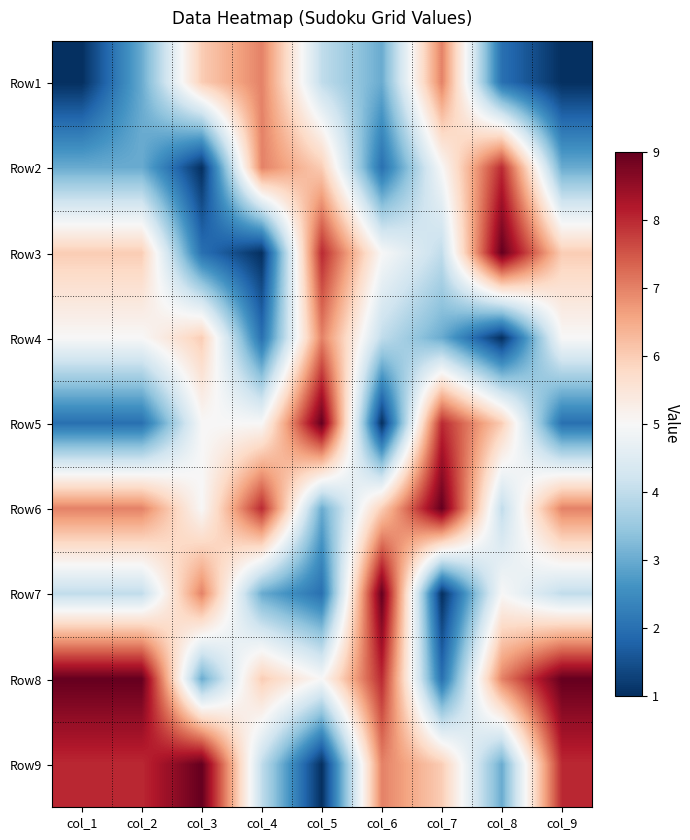

Reading left to right, transcribe all the data shown in this chart.

Row1: col_1=-4	col_2=-2	col_3=1	col_4=2	col_5=-1	col_6=-2	col_7=2	col_8=-3	col_9=-4
Row2: col_1=-2	col_2=-2	col_3=-4	col_4=2	col_5=1	col_6=-3	col_7=0	col_8=3	col_9=-2
Row3: col_1=1	col_2=1	col_3=-3	col_4=-4	col_5=3	col_6=0	col_7=-1	col_8=4	col_9=1
Row4: col_1=0	col_2=0	col_3=1	col_4=-3	col_5=2	col_6=-1	col_7=-2	col_8=-4	col_9=0
Row5: col_1=-3	col_2=-3	col_3=0	col_4=0	col_5=4	col_6=-4	col_7=3	col_8=1	col_9=-3
Row6: col_1=2	col_2=2	col_3=0	col_4=3	col_5=-2	col_6=1	col_7=4	col_8=-1	col_9=2
Row7: col_1=-1	col_2=-1	col_3=2	col_4=-2	col_5=-3	col_6=4	col_7=-4	col_8=0	col_9=-1
Row8: col_1=4	col_2=4	col_3=-2	col_4=1	col_5=0	col_6=3	col_7=-3	col_8=2	col_9=4
Row9: col_1=3	col_2=3	col_3=4	col_4=-1	col_5=-4	col_6=2	col_7=1	col_8=-2	col_9=3